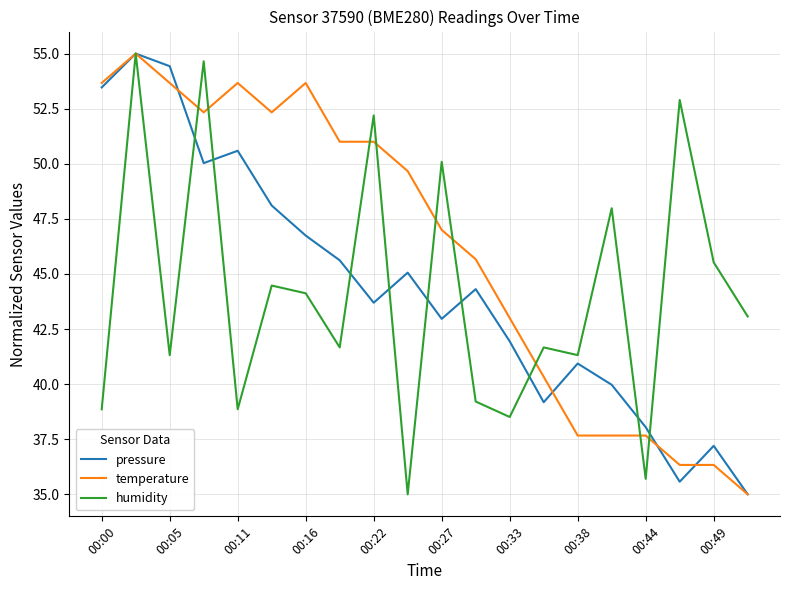

What are all the series names shown in the legend?

pressure, temperature, humidity